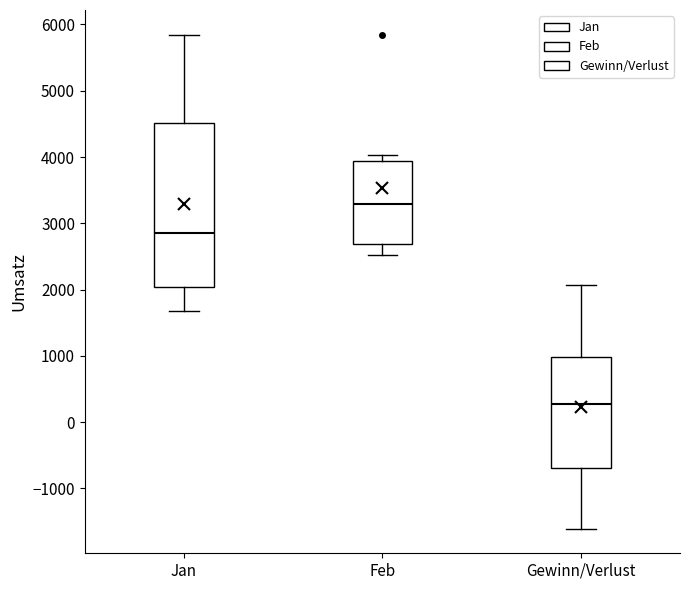

Where is the upper edge of the box for Gewinn/Verlust on the y-axis? The values are not printed on the chart, so give them approximately, as read against the axis.

1000